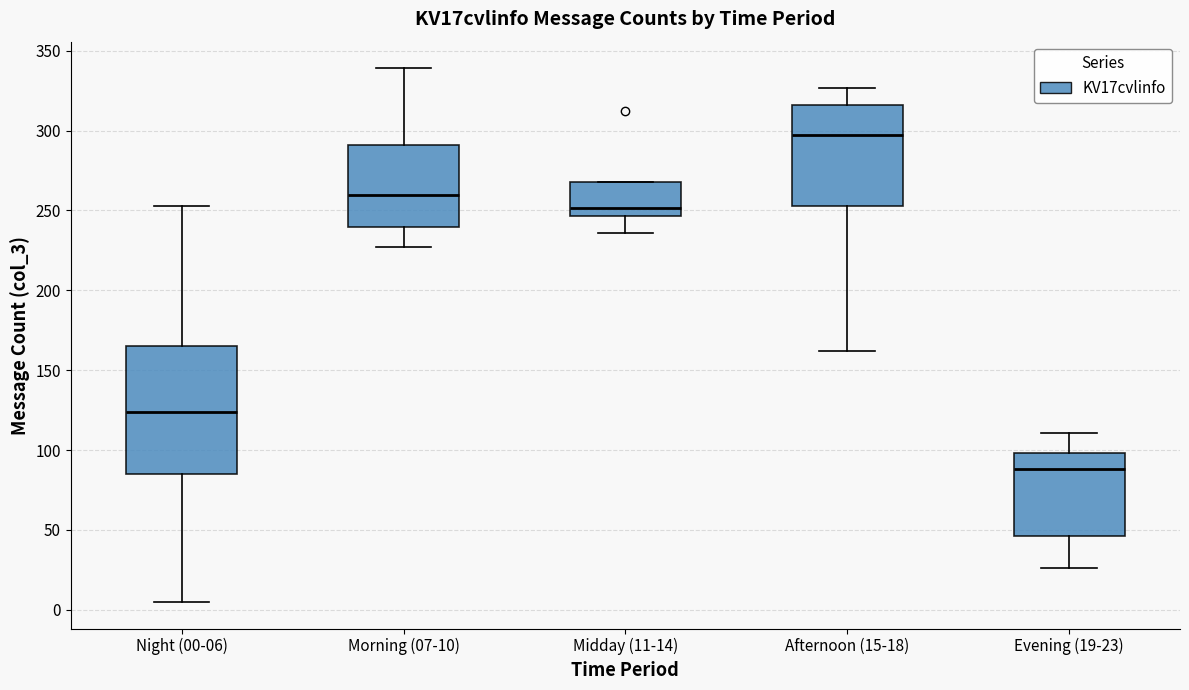

Reading left to right, read every box against the y-axis: the position of its median line, the range the box covers, and the ends of its whiskers. The values are not printed on the chart, so give them approximately, as read against the axis.

Night (00-06): median 125, box 85 to 165, whiskers 5 to 255
Morning (07-10): median 260, box 240 to 290, whiskers 225 to 340
Midday (11-14): median 250, box 245 to 270, whiskers 235 to 270
Afternoon (15-18): median 300, box 255 to 315, whiskers 160 to 325
Evening (19-23): median 90, box 45 to 100, whiskers 25 to 110